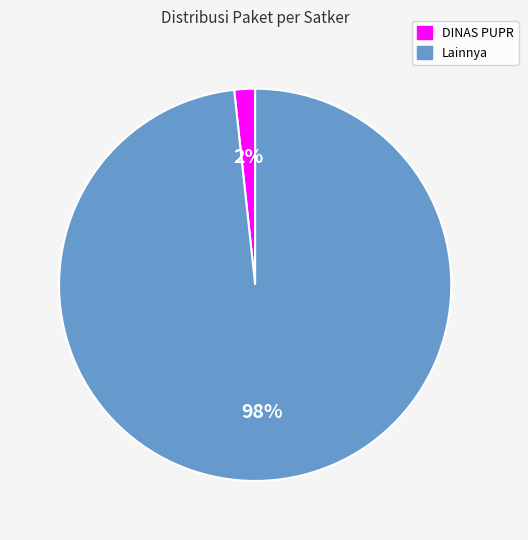

Count the number of slices in the pie.

2